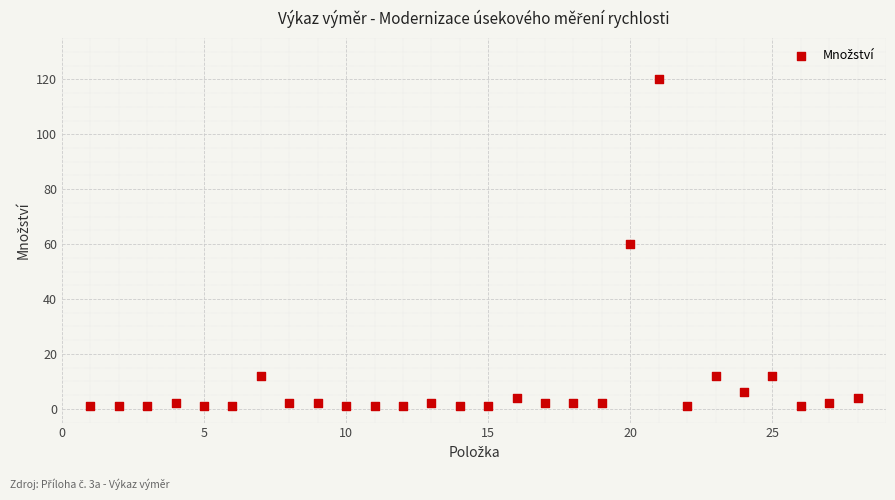

What is the range of X values (max minus min)?

27